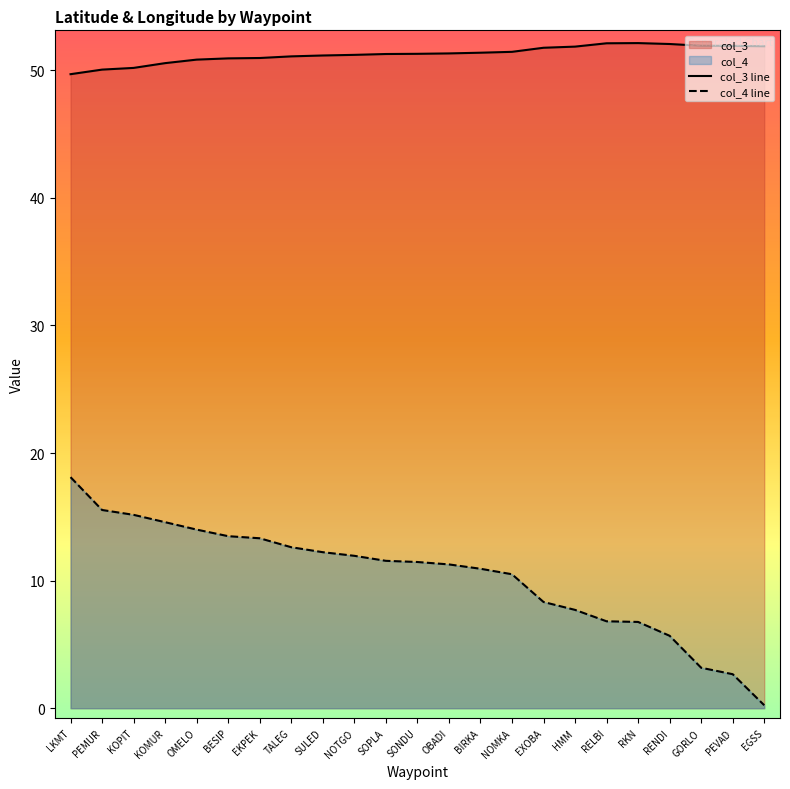

What is the difference between the col_3 line values at RKN and NOMKA?

0.7